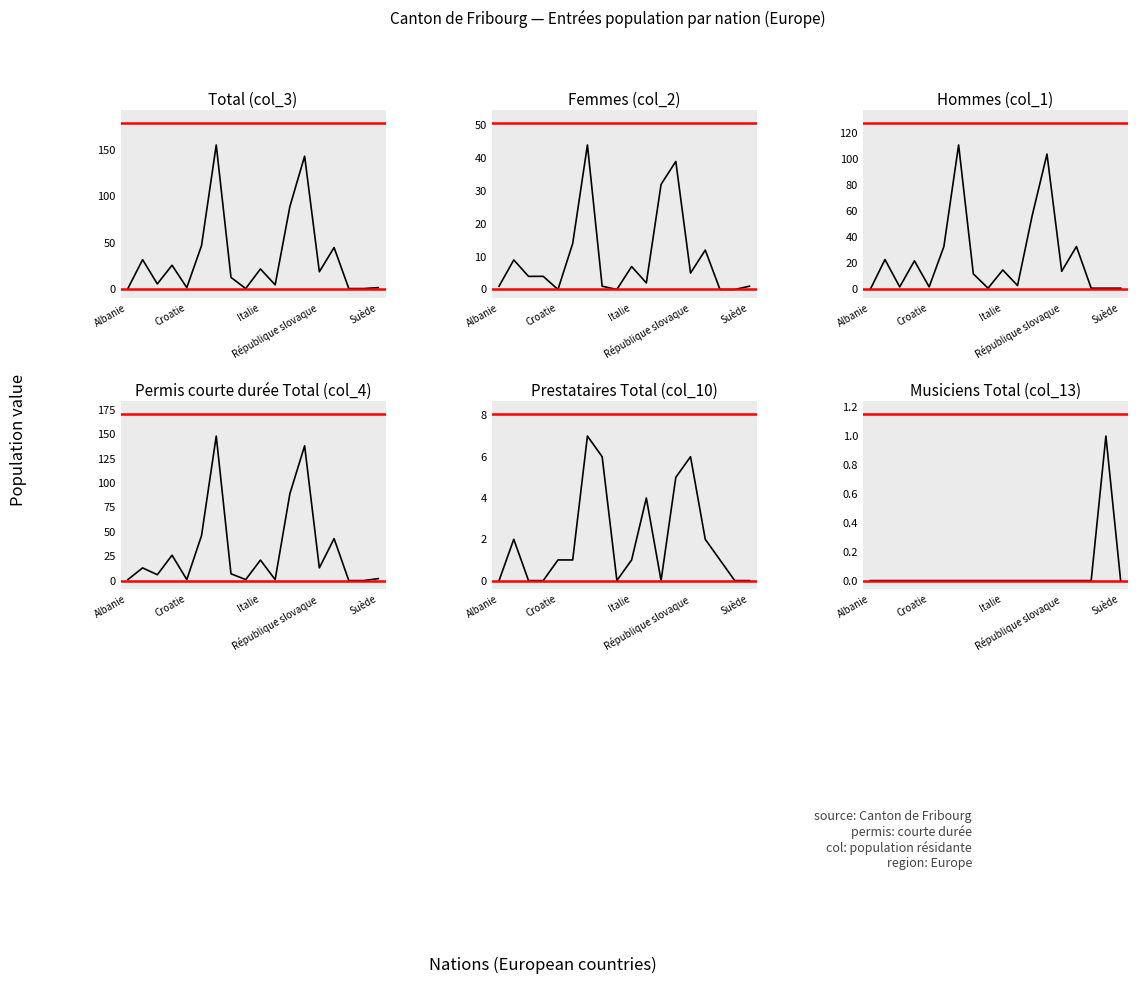

Which has a higher value, 5 or 6?

6